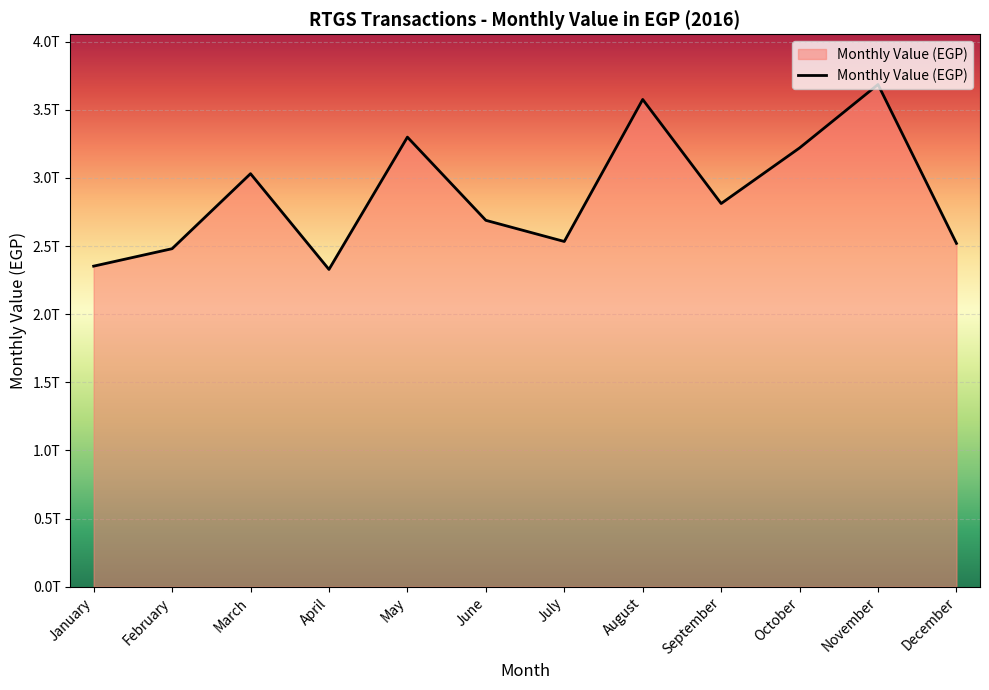

What value does the data have at March?

3031315857487.8